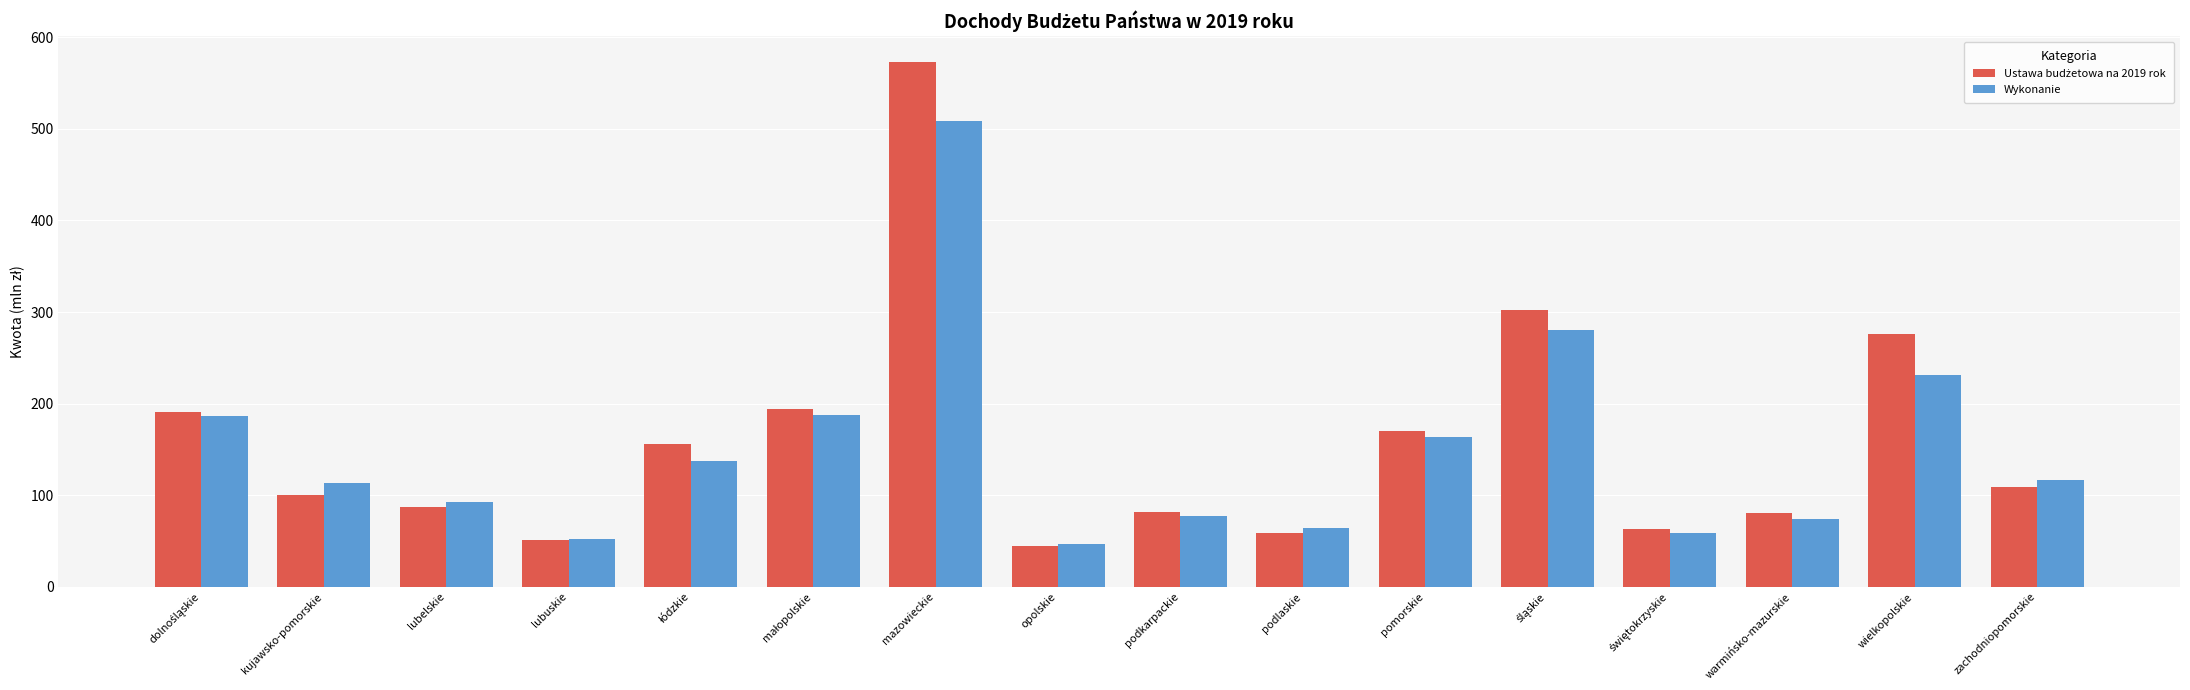

What is the approximate value of Wykonanie at opolskie?

46.3